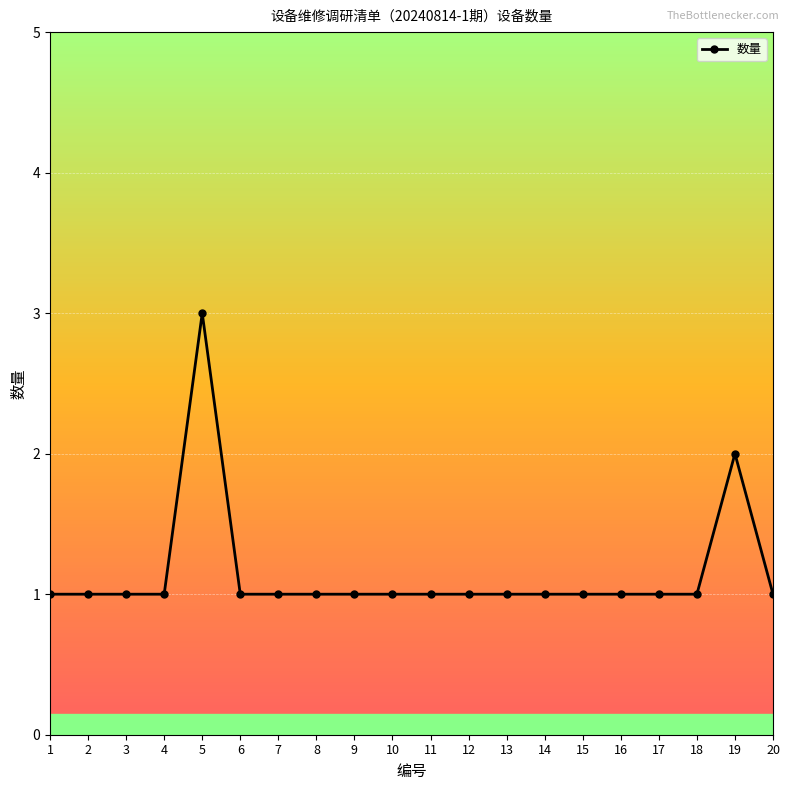

Reading left to right, extract all data points from this chart.

1=1	2=1	3=1	4=1	5=3	6=1	7=1	8=1	9=1	10=1	11=1	12=1	13=1	14=1	15=1	16=1	17=1	18=1	19=2	20=1